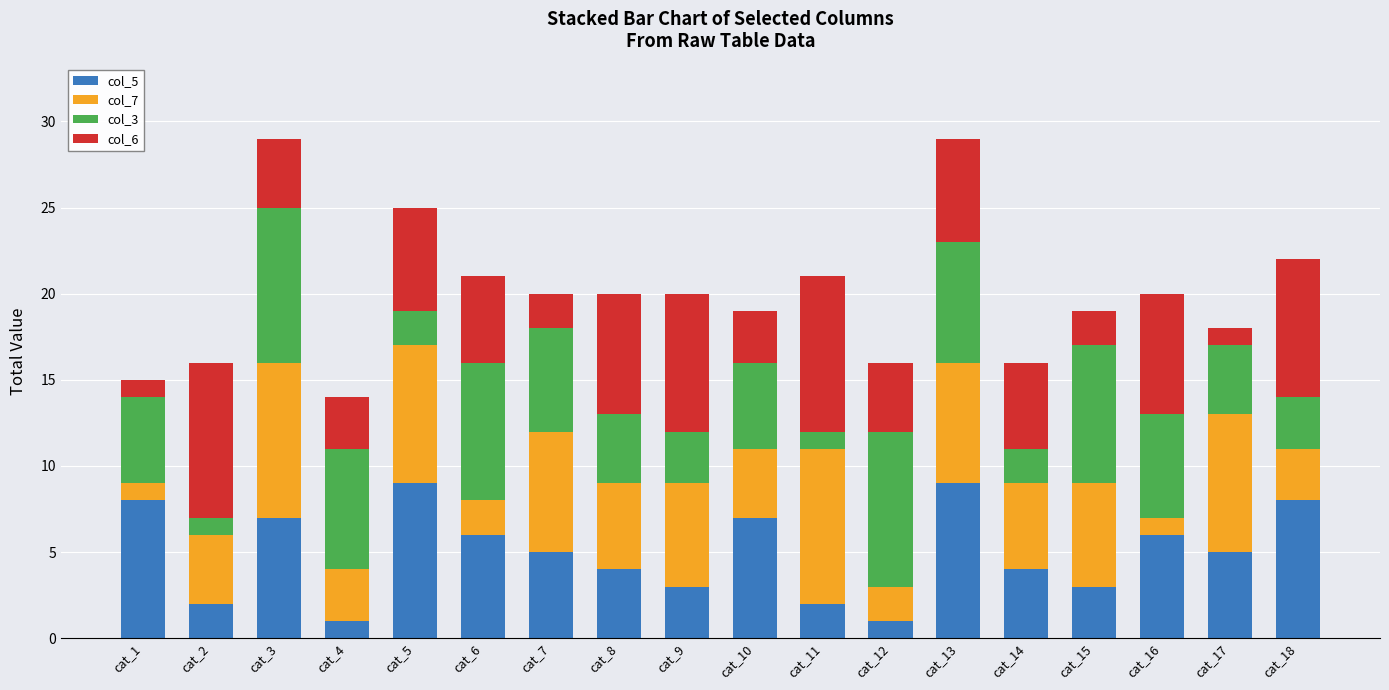

The col_5 series shows 5 at cat_7. True or false?

True